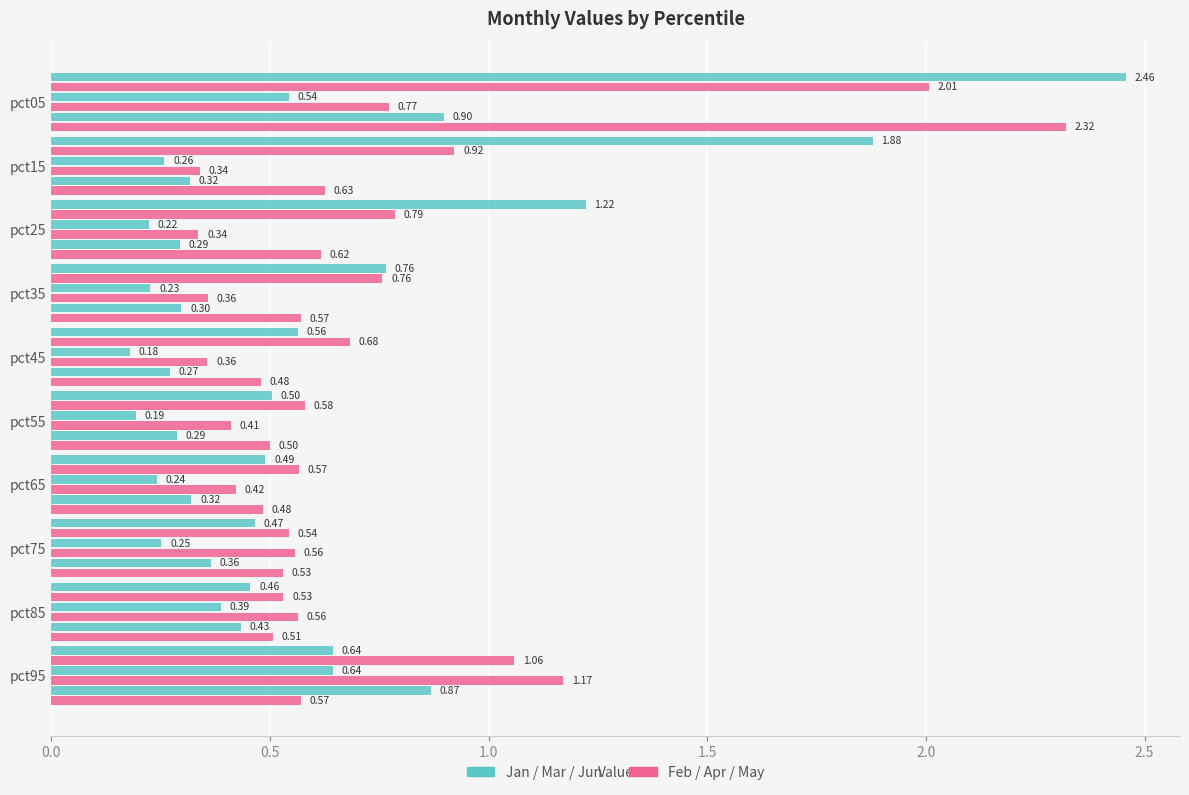

Count the number of categories in the chart.

10